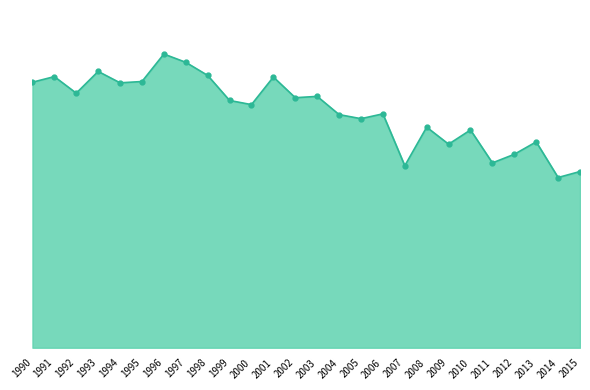

Between 1996 and 2011, which is larger?

1996